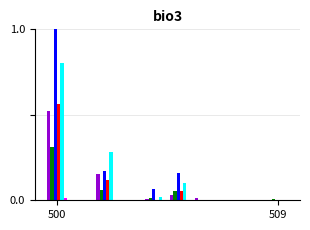

What is the maximum value shown in the chart?

1.0